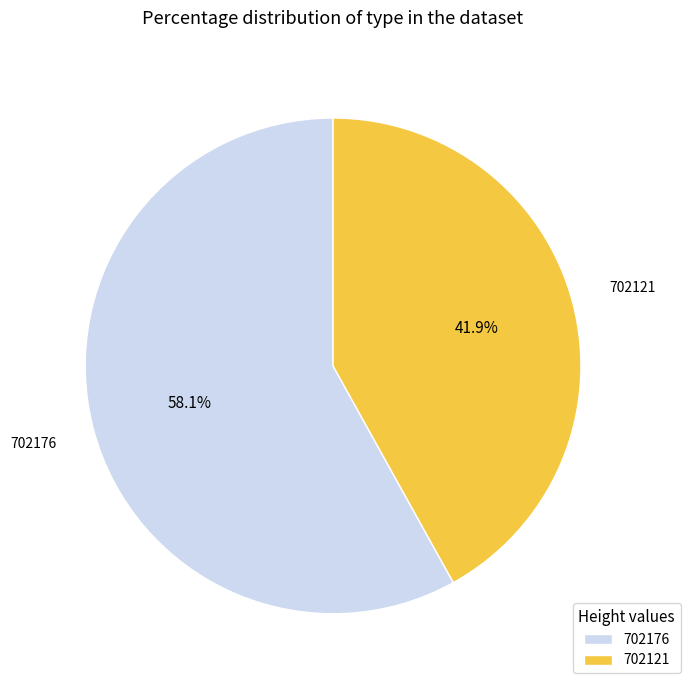

Rank the categories by value from highest to lowest.

702176, 702121